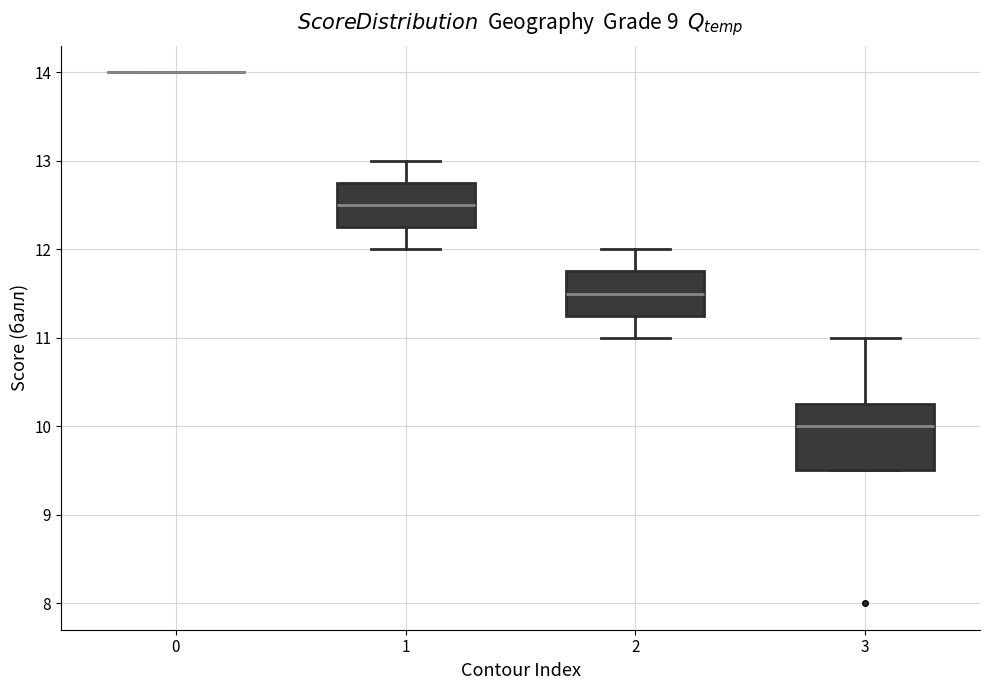

Reading left to right, read every box against the y-axis: the position of its median line, the range the box covers, and the ends of its whiskers. The values are not printed on the chart, so give them approximately, as read against the axis.

0: box collapsed to a line at 14.0, whiskers 14.0 to 14.0
1: median 12.5, box 12.3 to 12.8, whiskers 12.0 to 13.0
2: median 11.5, box 11.3 to 11.8, whiskers 11.0 to 12.0
3: median 10.0, box 9.5 to 10.3, whiskers 9.5 to 11.0